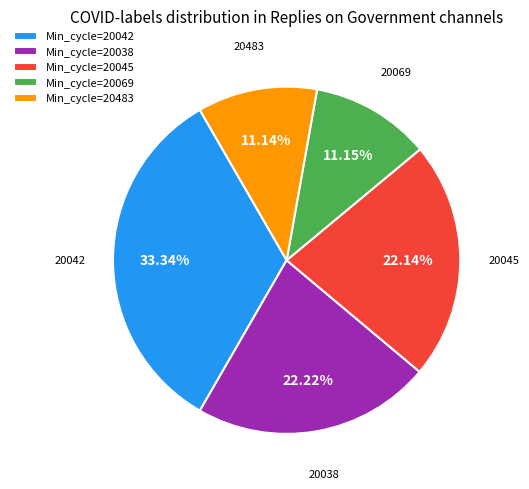

Does Min_cycle=20042 represent more than half of the total?

No